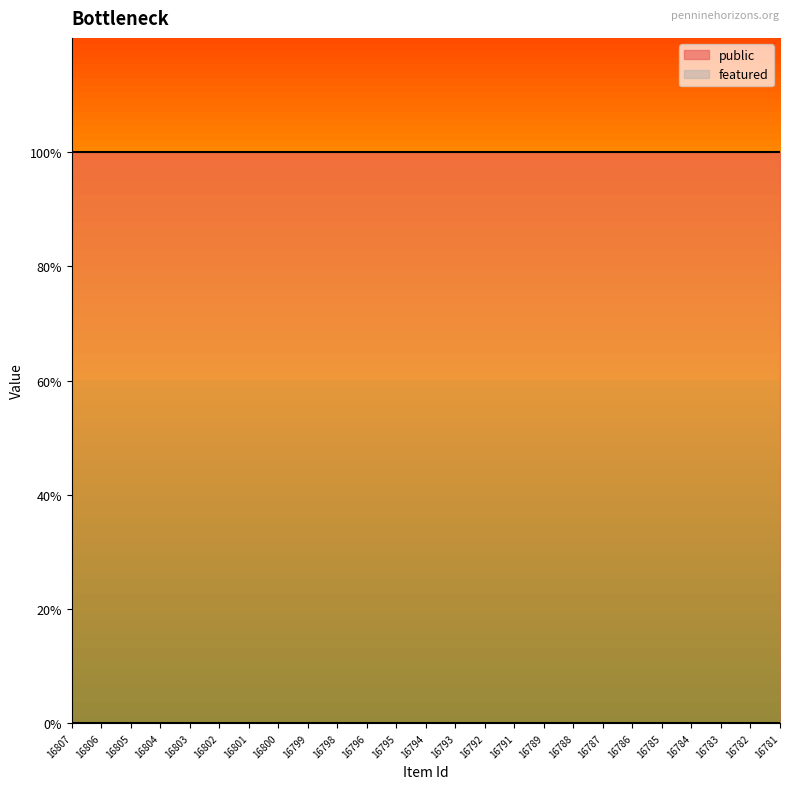

What is the value of the public point at the 21st from the left?

1